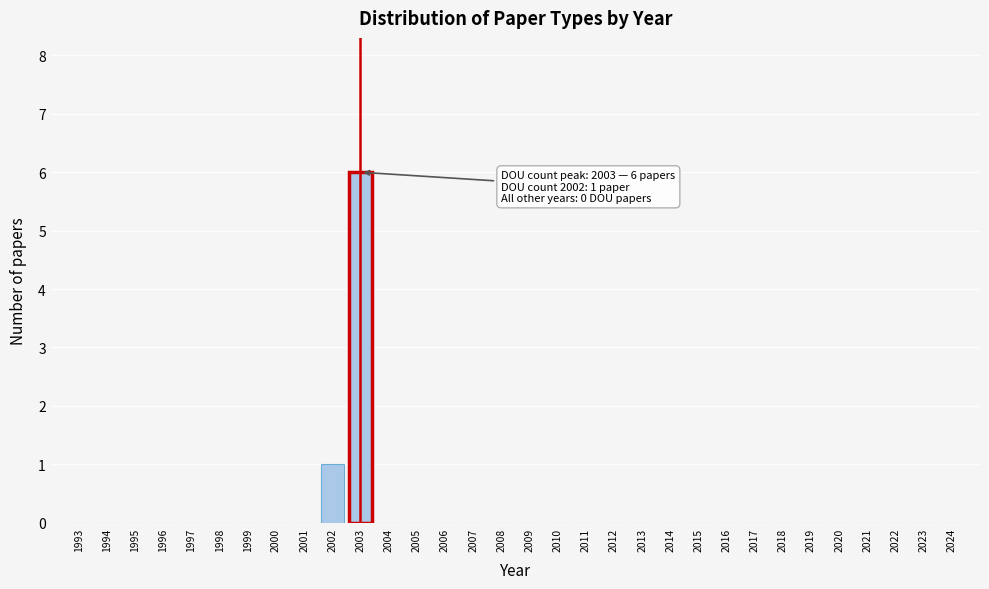

The value at 2016 is 0. True or false?

True